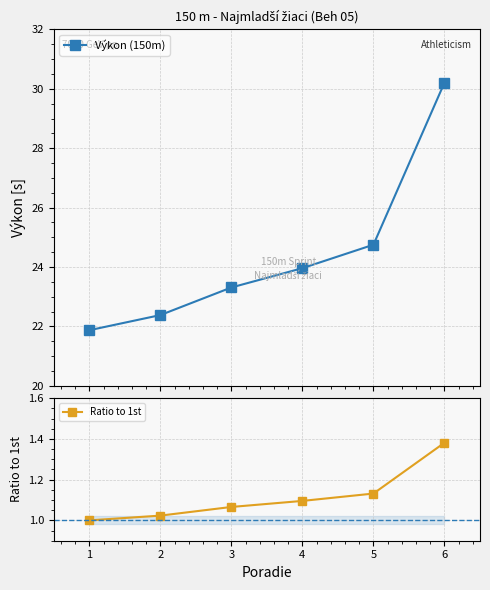

True or false: Ratio to 1st and Výkon (150m) intersect in this chart.

False